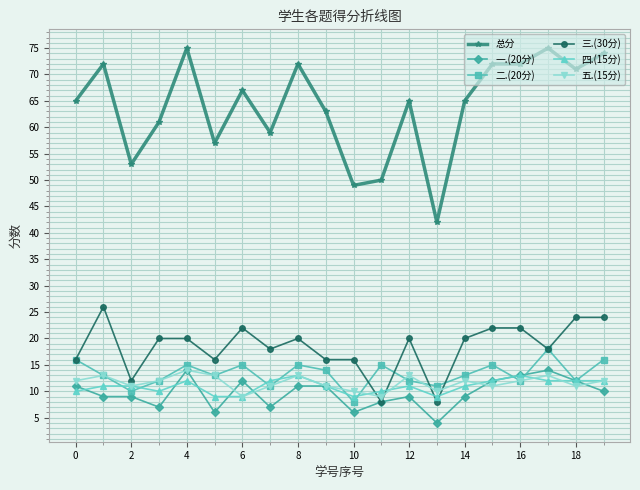

How many 二.(20分) values are between 12 and 15?

13